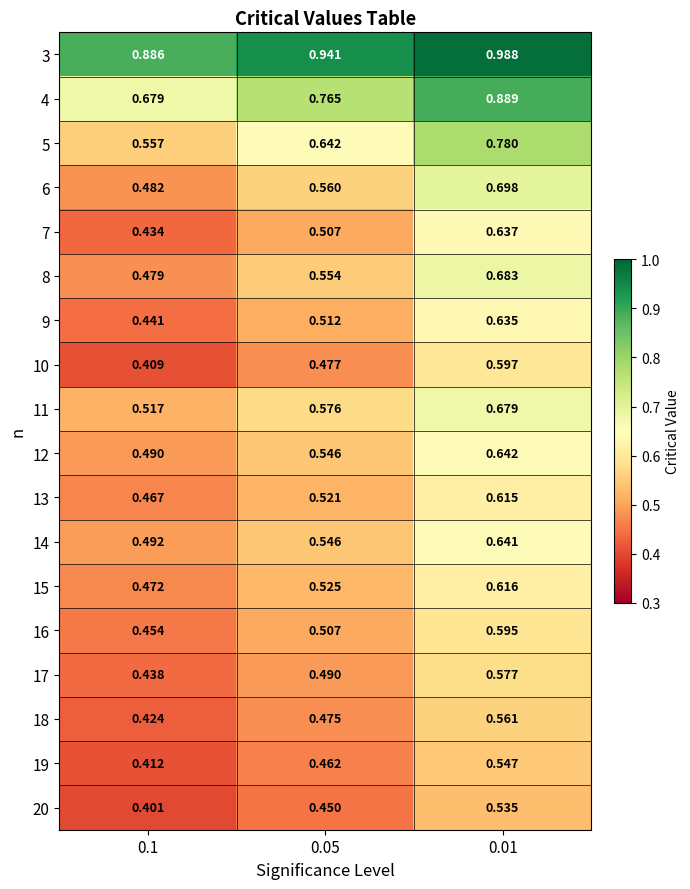

Is the value of 16 at 0.05 greater than the value of 8 at 0.1?

Yes